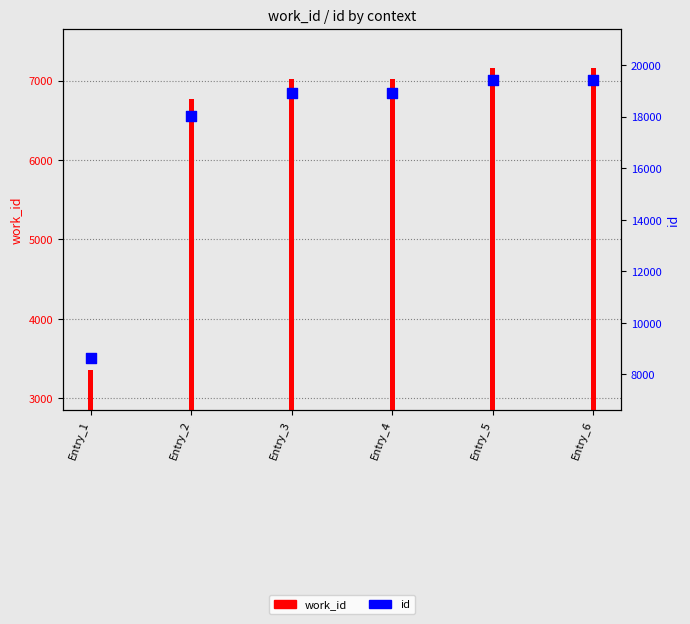

At which category is the sum across all series the highest?

Entry_6